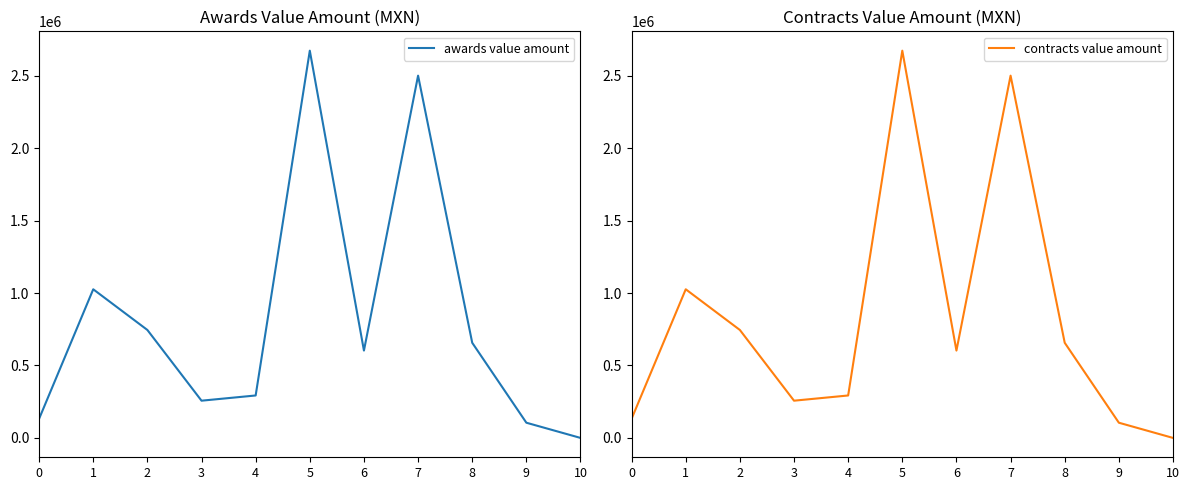

At which label does contracts value amount reach its minimum?

10